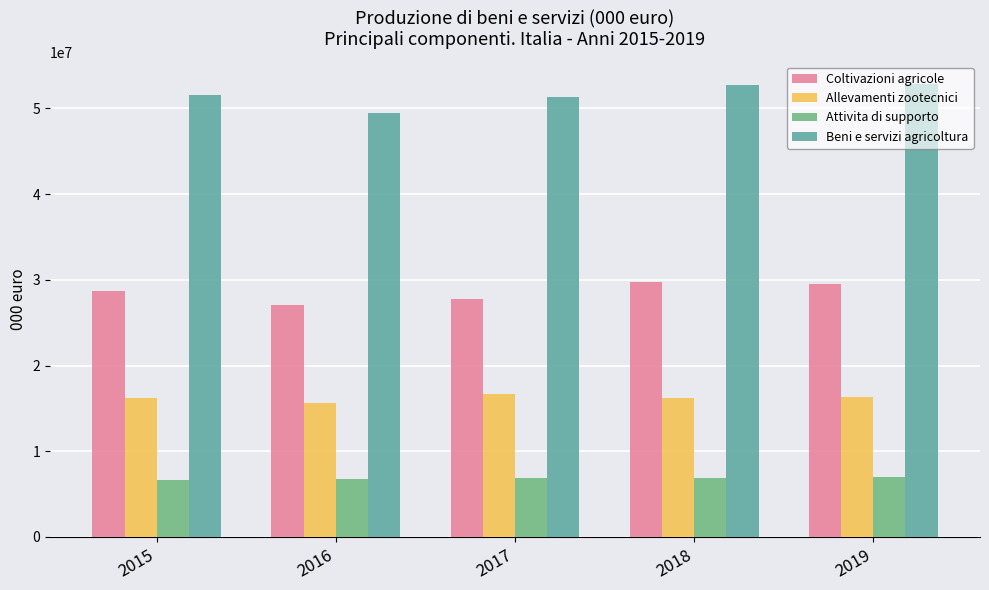

Count the number of categories in the chart.

5